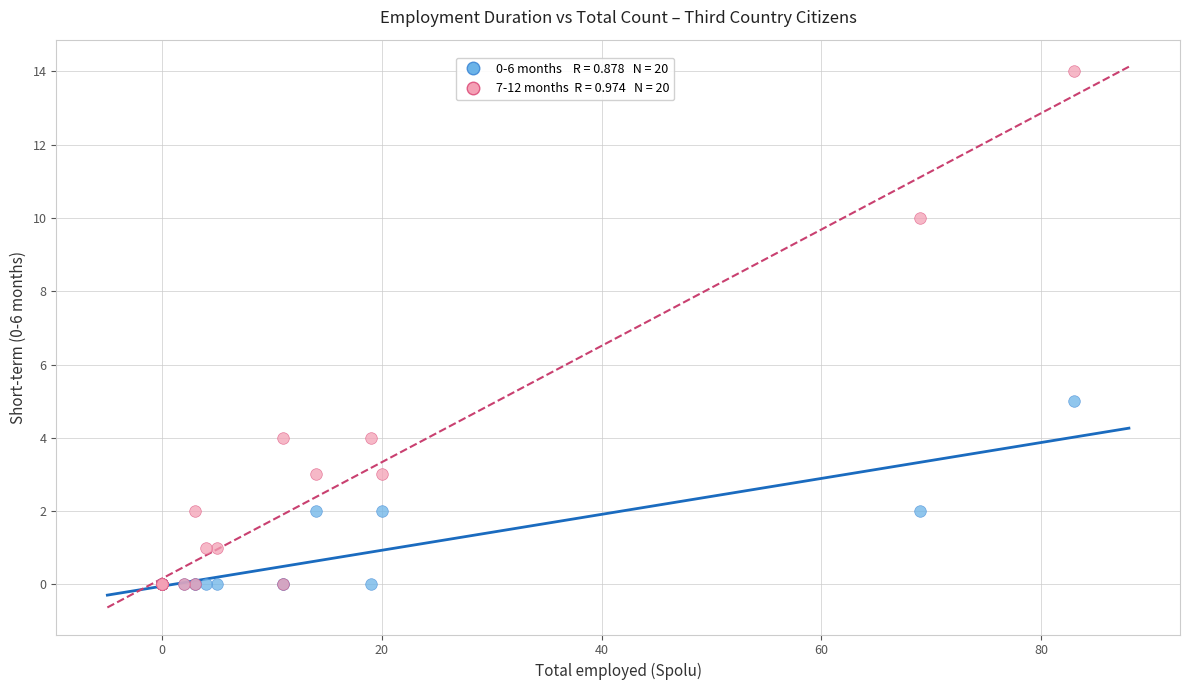

Across all series, what Y value is closest to 7?

5